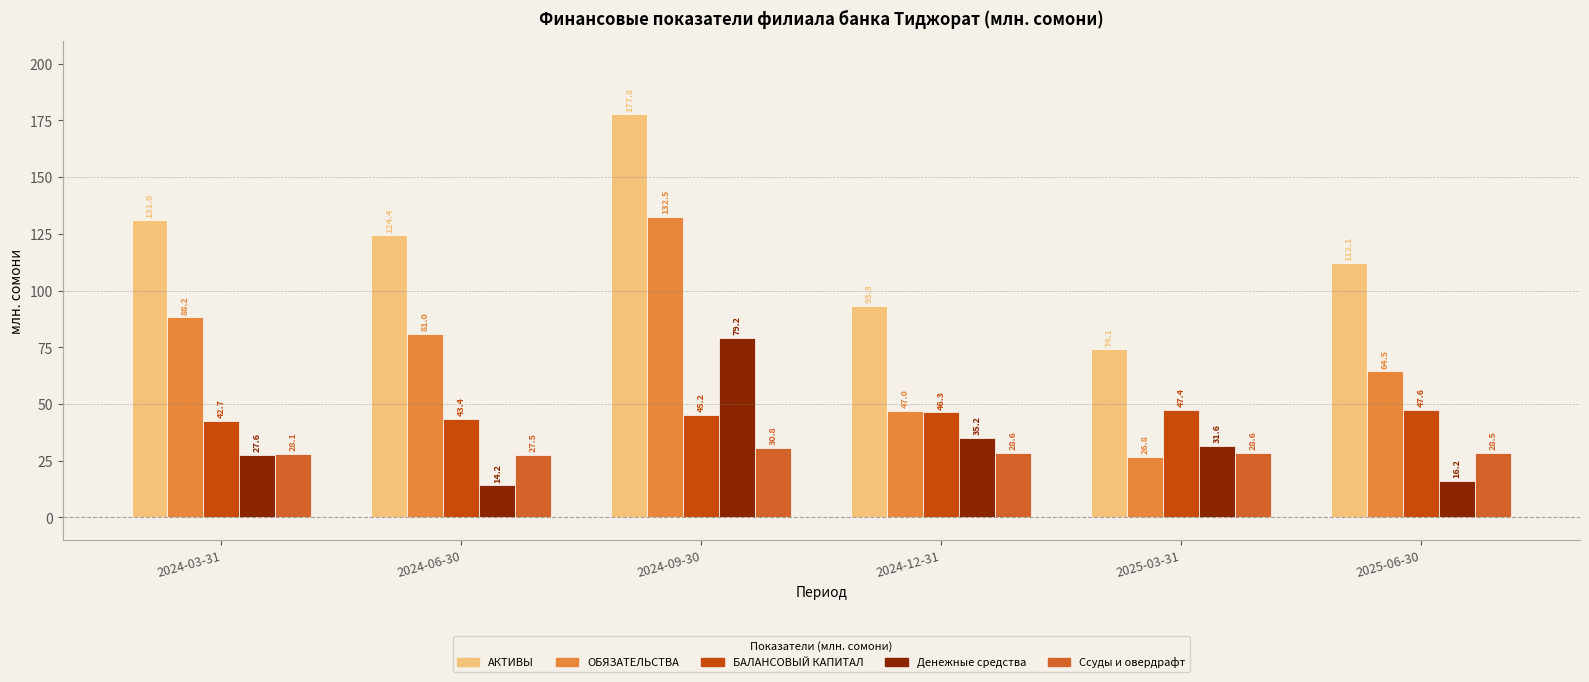

Between 2024-03-31 and 2025-03-31, which series saw the biggest shift?

ОБЯЗАТЕЛЬСТВА